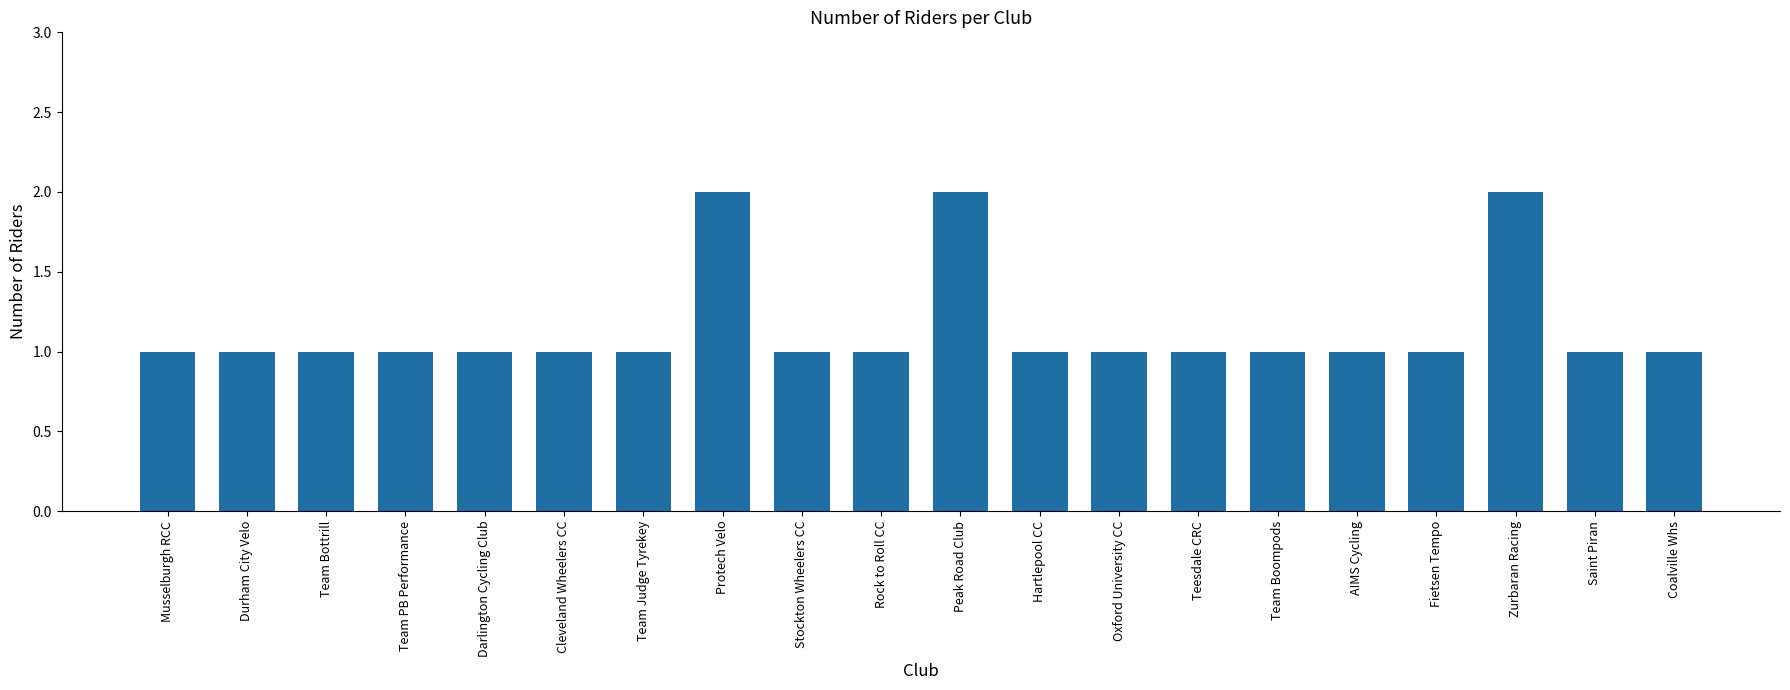

What is the label of the 11th bar from the left?

Peak Road Club